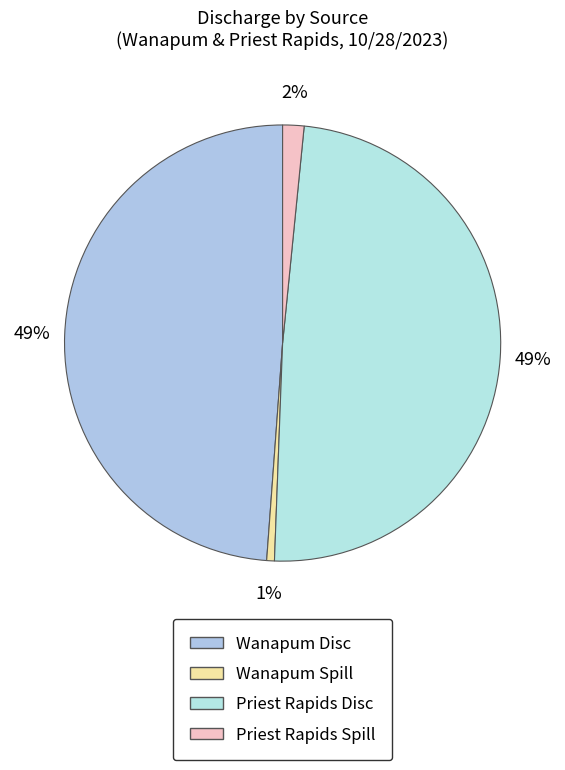

How many segments does this pie chart have?

4